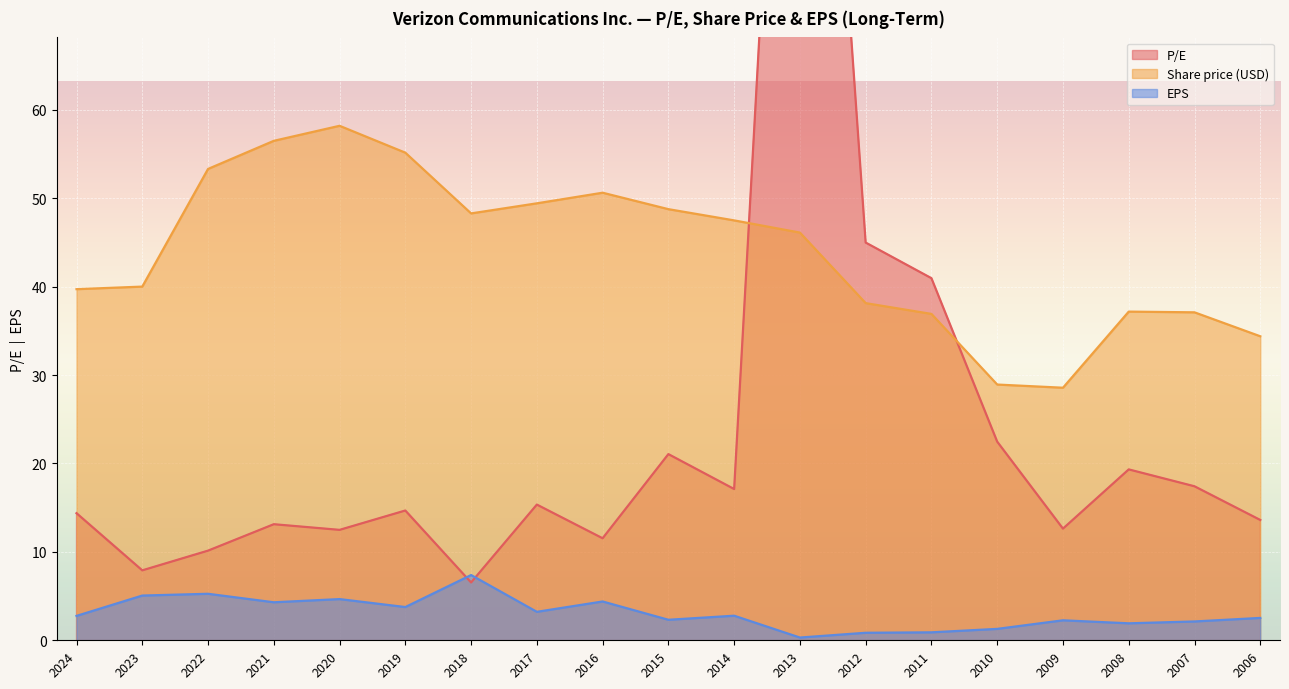

How many values in the P/E series exceed 14?

11